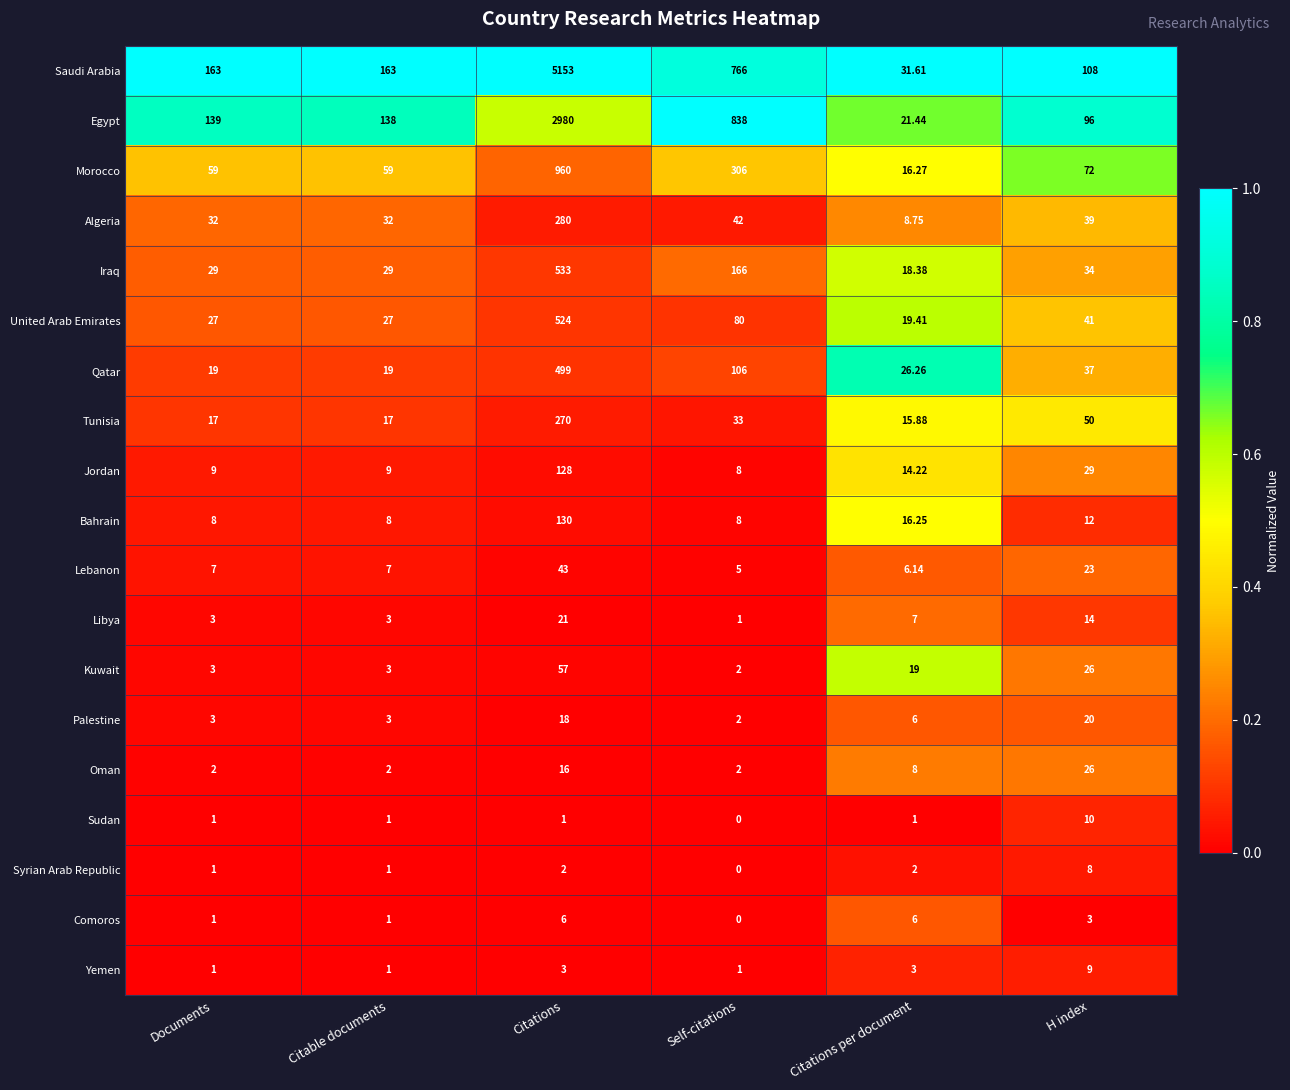

Between Documents and Self-citations, which series saw the biggest shift?

Egypt